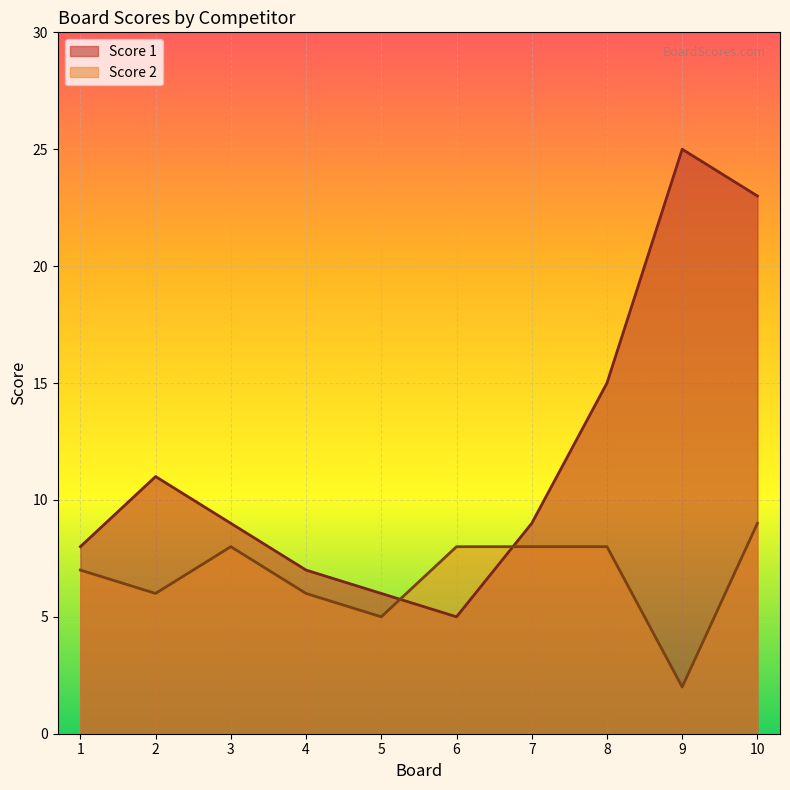

What is the maximum value for Score 2?

9